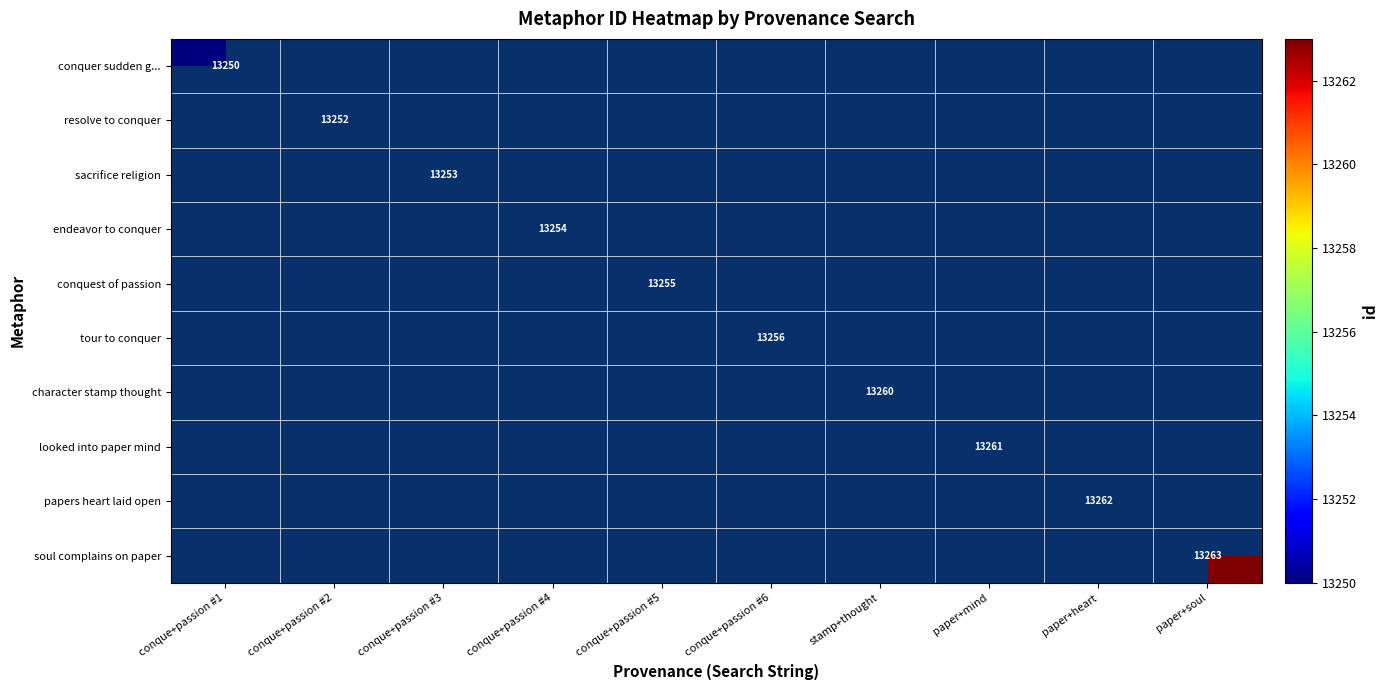

At which category does the chart reach its minimum across all series?

conque+passion #1